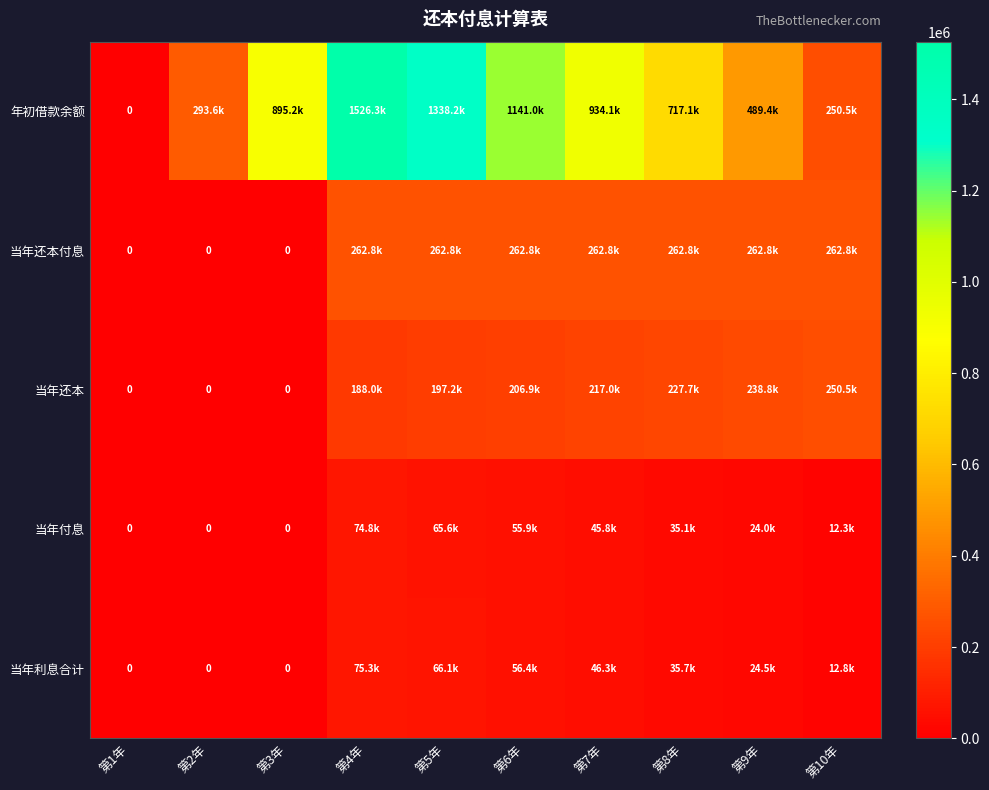

At which label does 当年利息合计 reach its minimum?

第1年